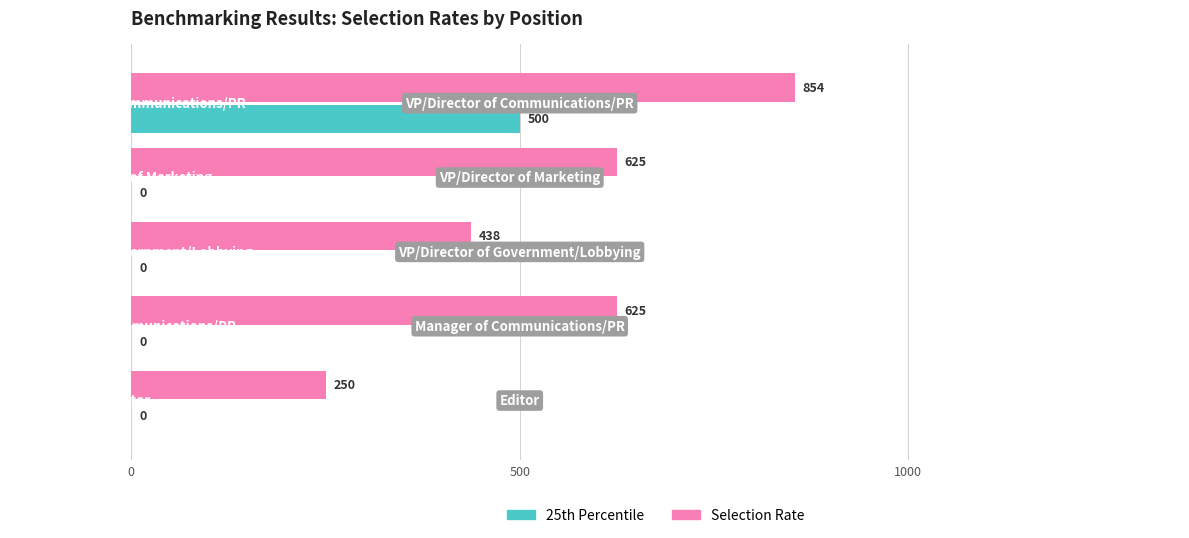

What is the highest value of the Selection Rate series?

854.2